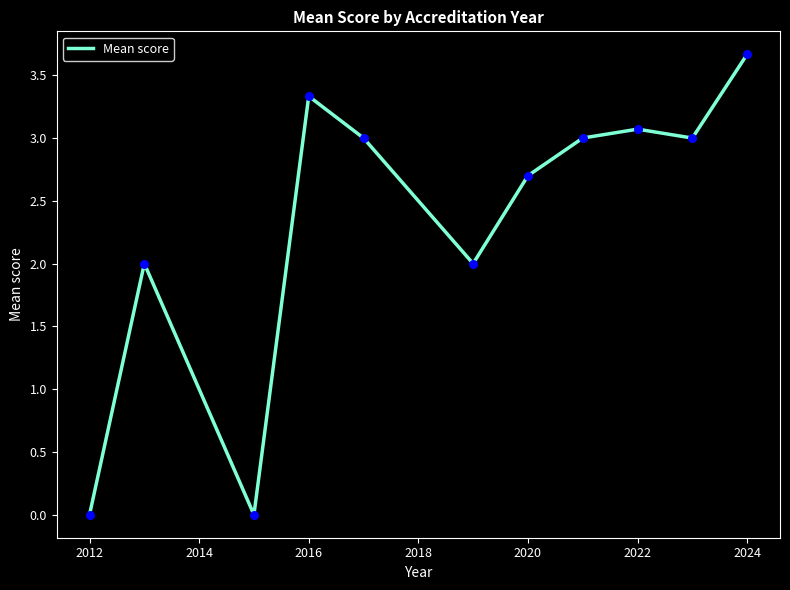

What is the difference between the maximum and minimum values?

3.7